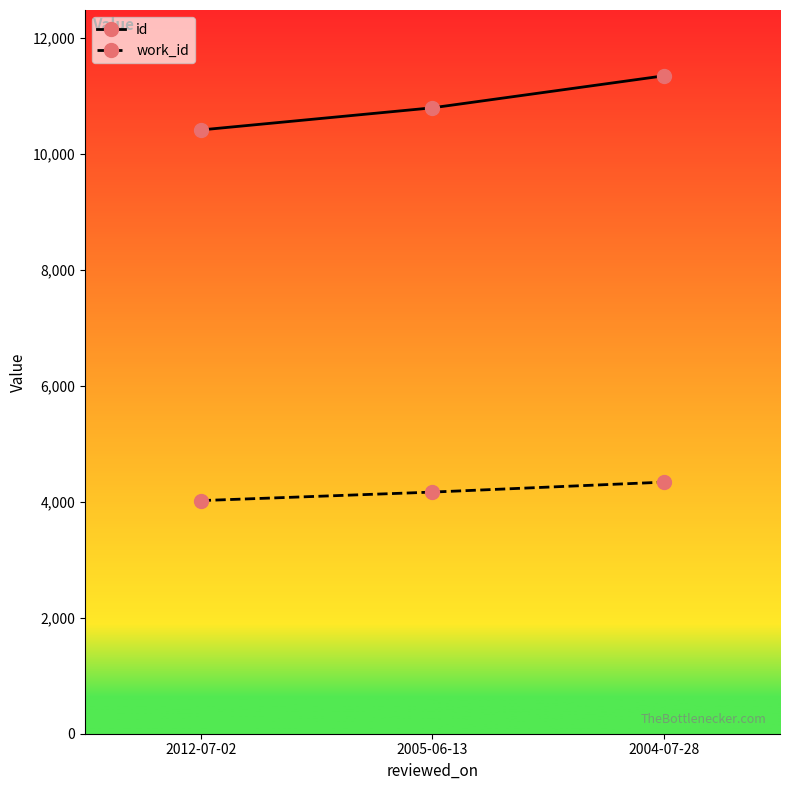

What are all the series names shown in the legend?

id, work_id